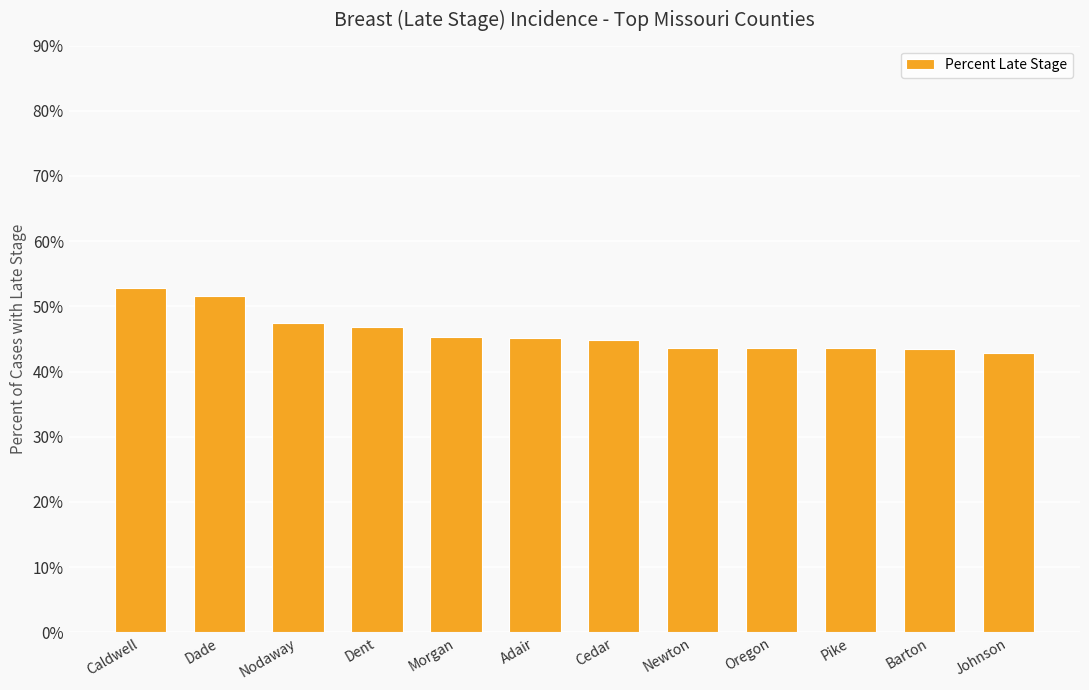

Approximately how many times larger is the value at Pike compared to Dade?

0.8